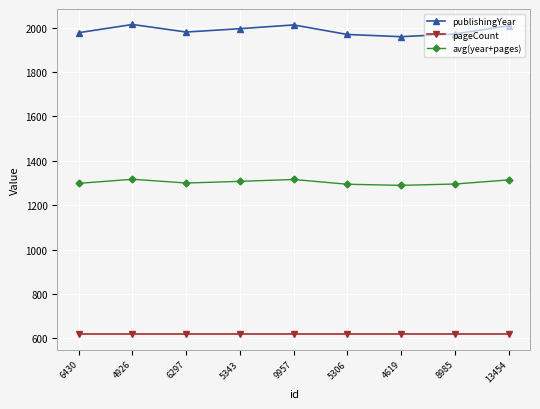

The avg(year+pages) series shows 1682.9 at 4619. True or false?

False